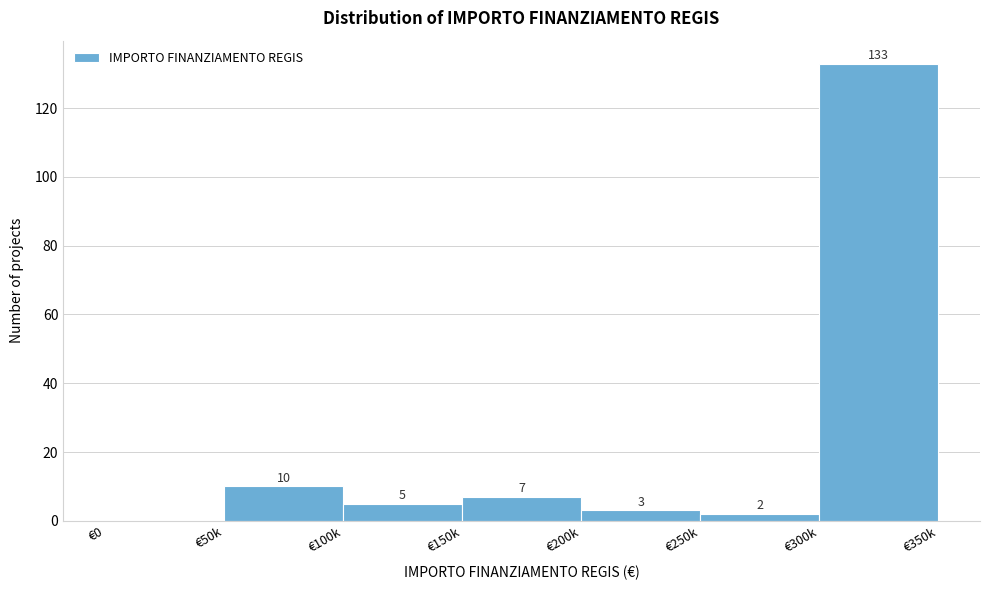

Reading left to right, transcribe all the data shown in this chart.

€0=0	€50k=10	€100k=5	€150k=7	€200k=3	€250k=2	€300k=133